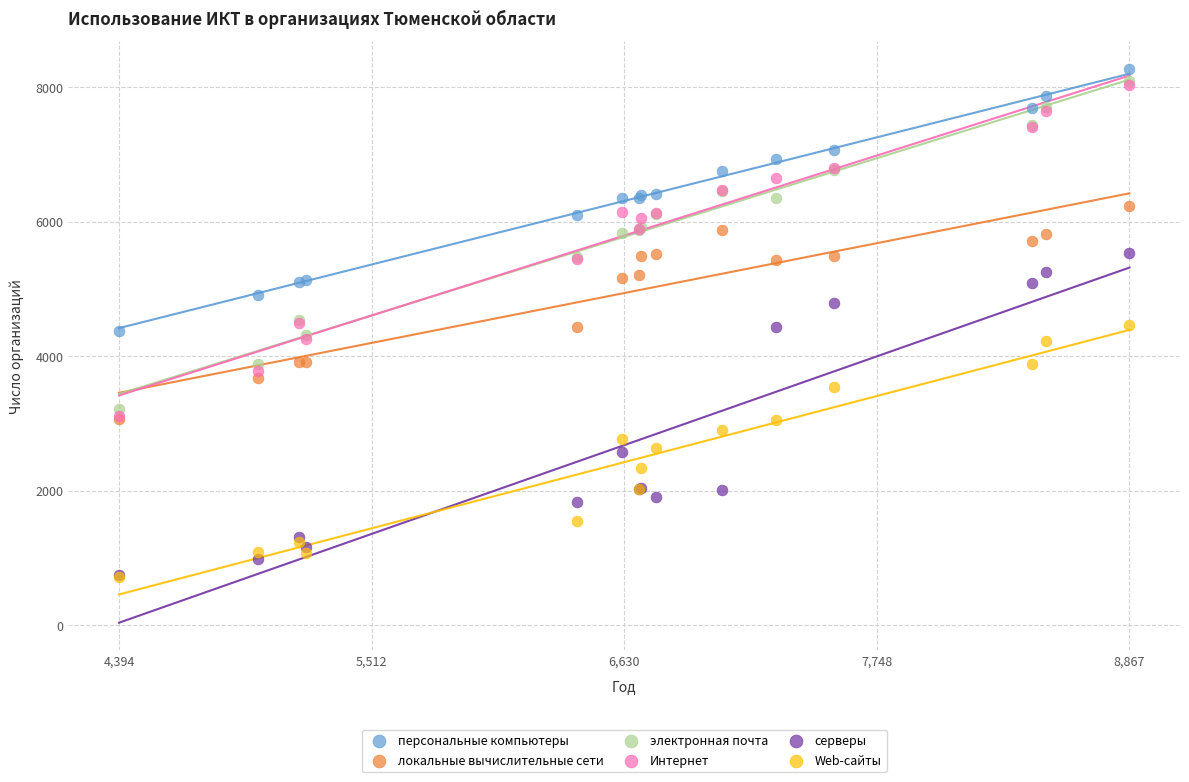

What are all the series names shown in the legend?

персональные компьютеры, локальные вычислительные сети, электронная почта, Интернет, серверы, Web-сайты